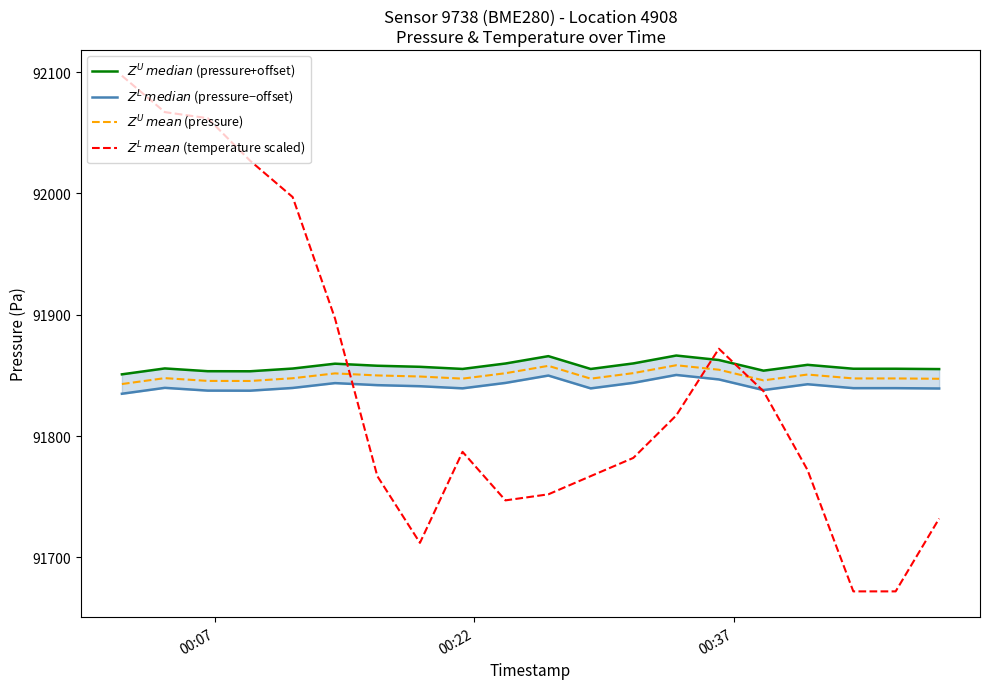

How many values in the $Z^L\,median$ (pressure−offset) series exceed 91839?

16